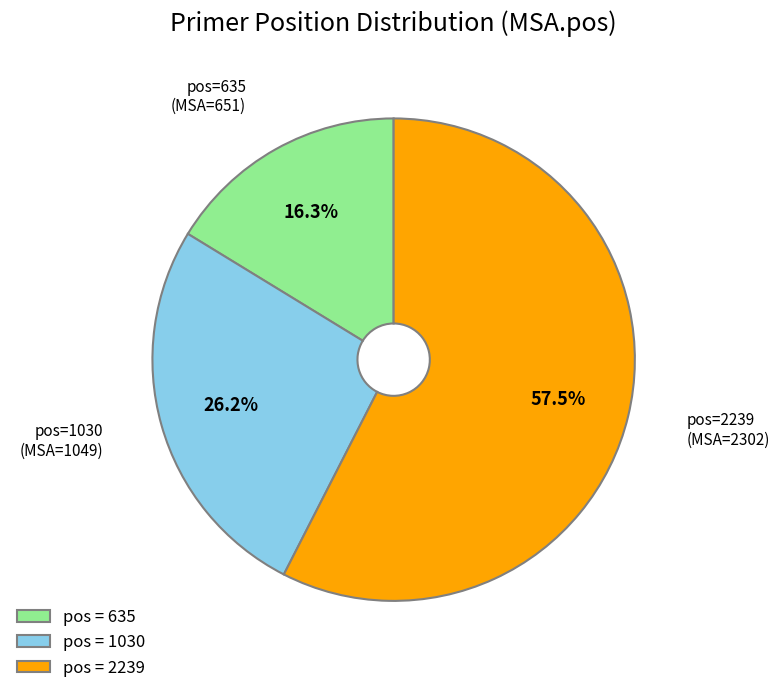

How many segments does this pie chart have?

3